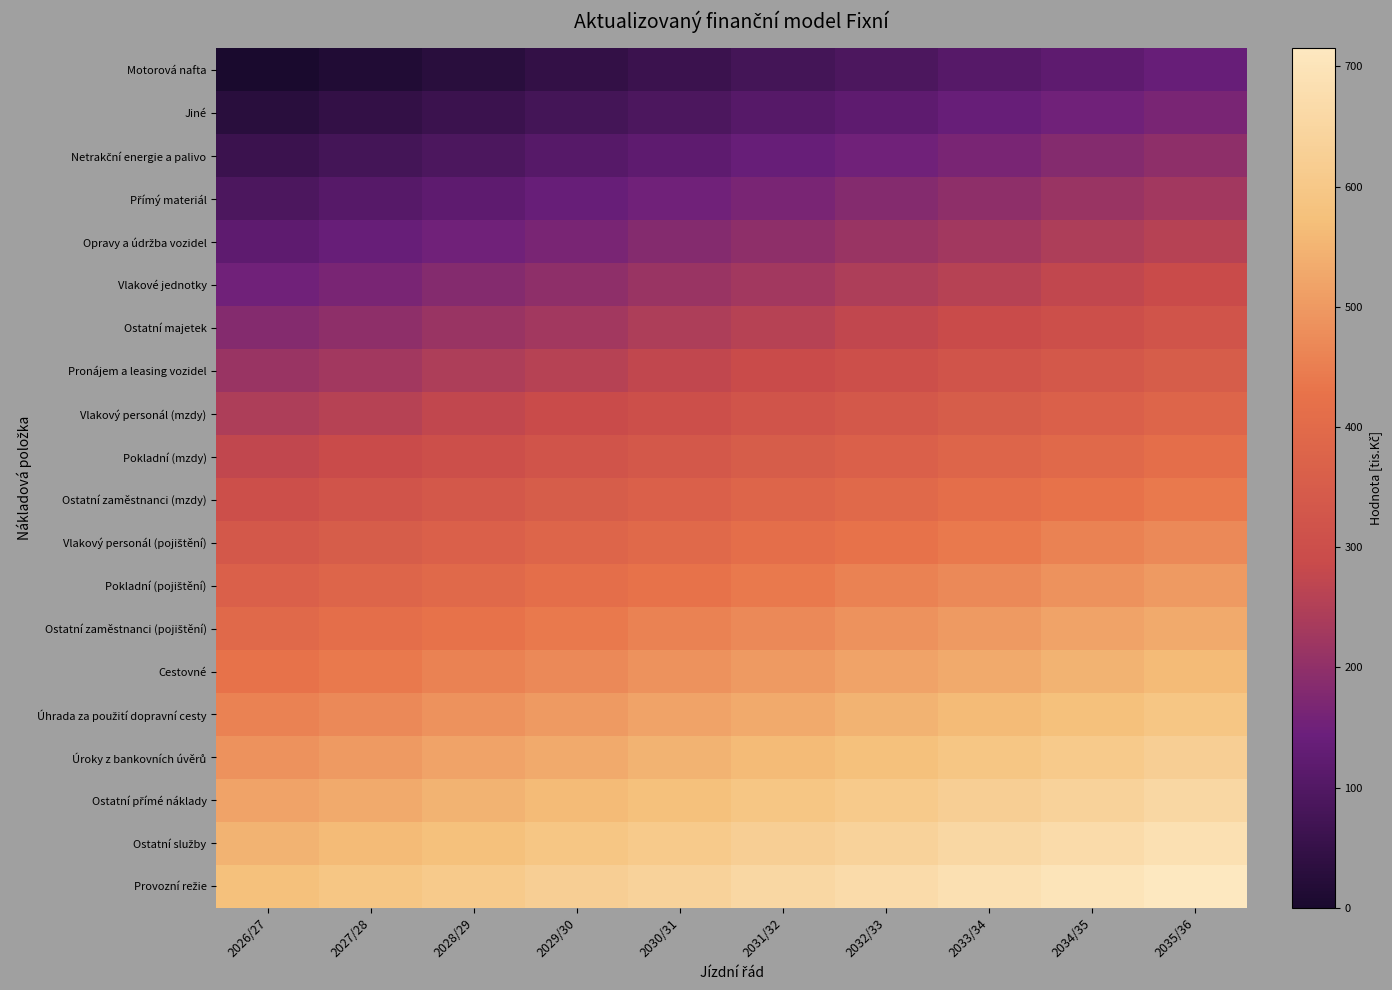

What is the maximum value shown in the chart?

715.0